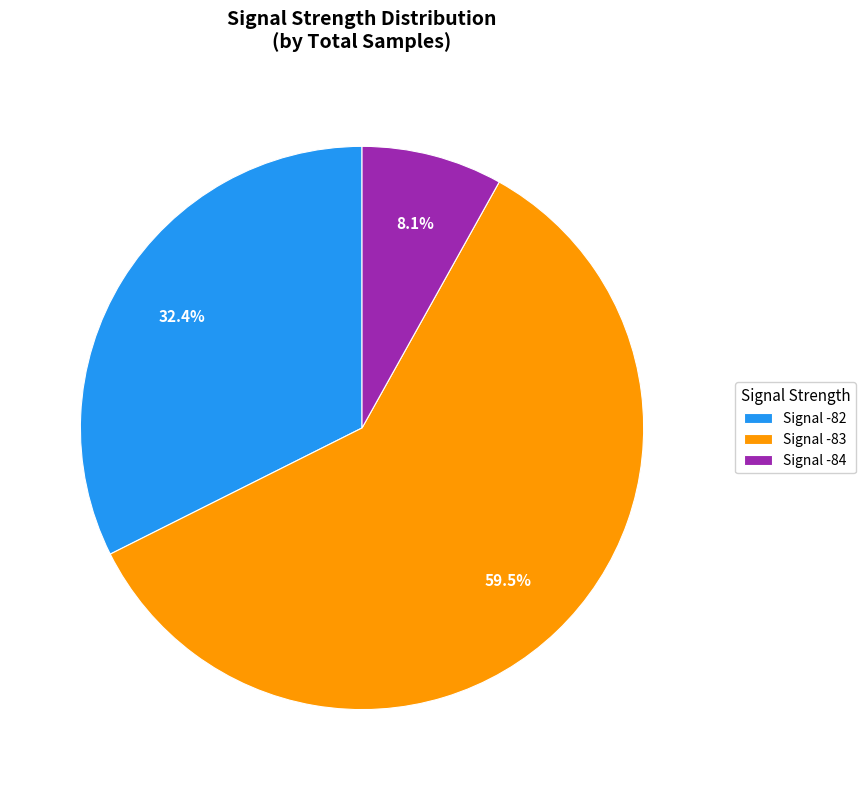

Rank the categories by value from highest to lowest.

Signal -83, Signal -82, Signal -84